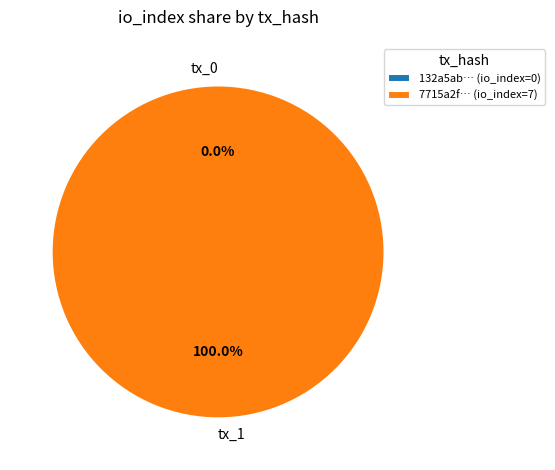

Rank the categories by value from highest to lowest.

tx_hash_1, tx_hash_0